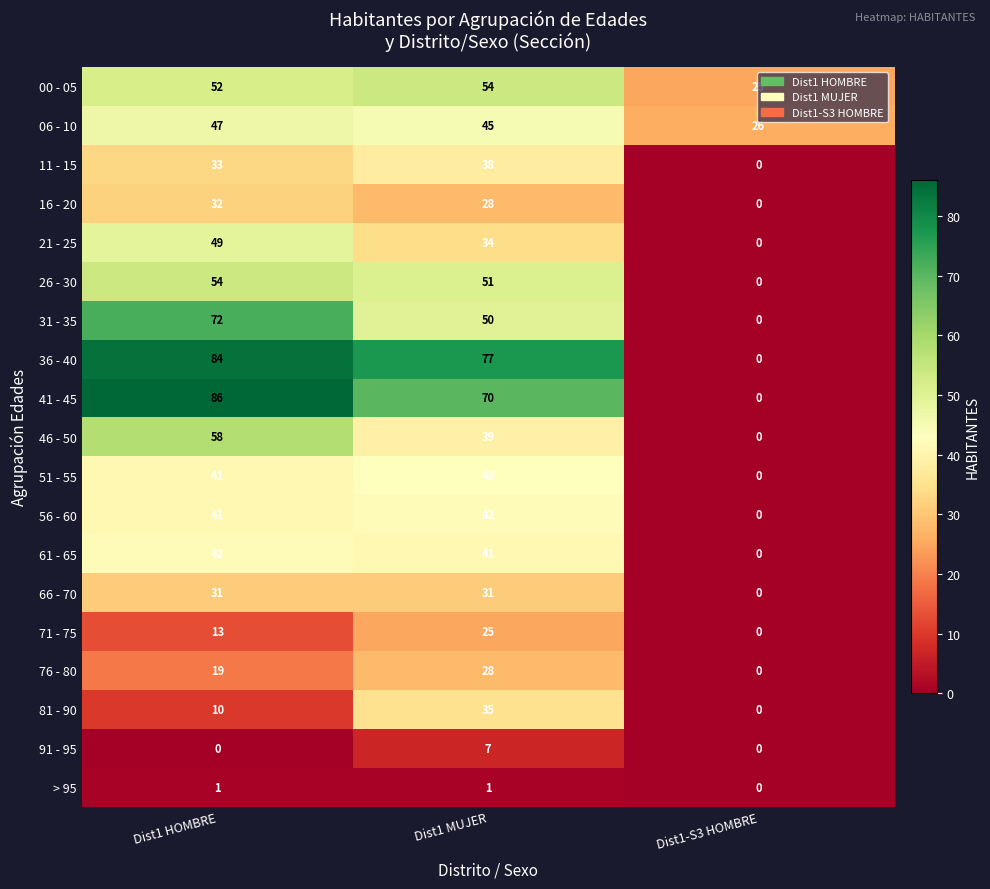

Which series changed the most between Dist1 MUJER and Dist1-S3 HOMBRE?

36 - 40